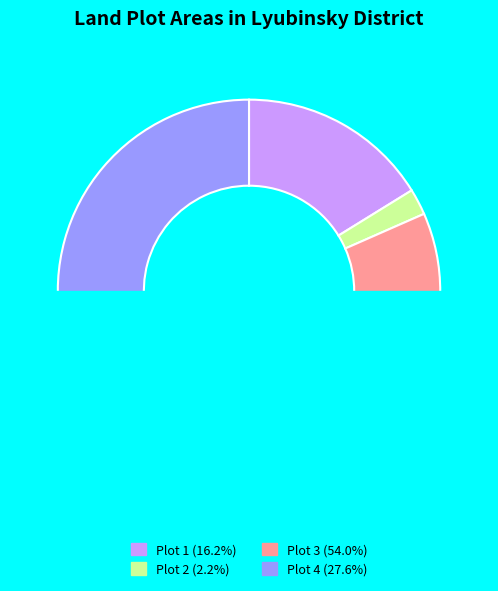

How much of the chart is everything except 3?

46.0%